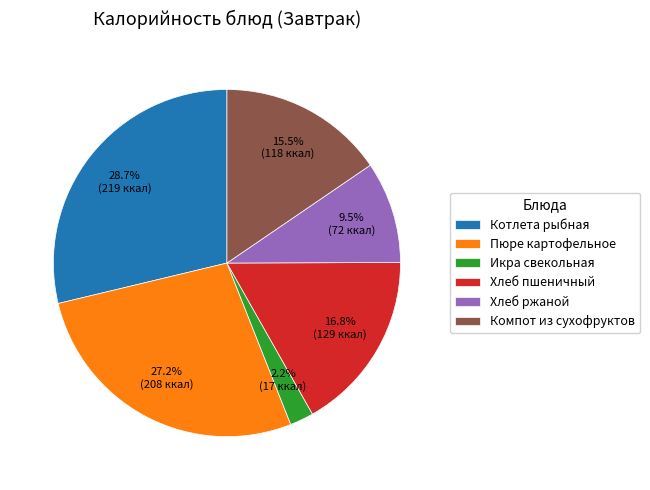

How much of the chart is everything except Икра свекольная?

97.8%